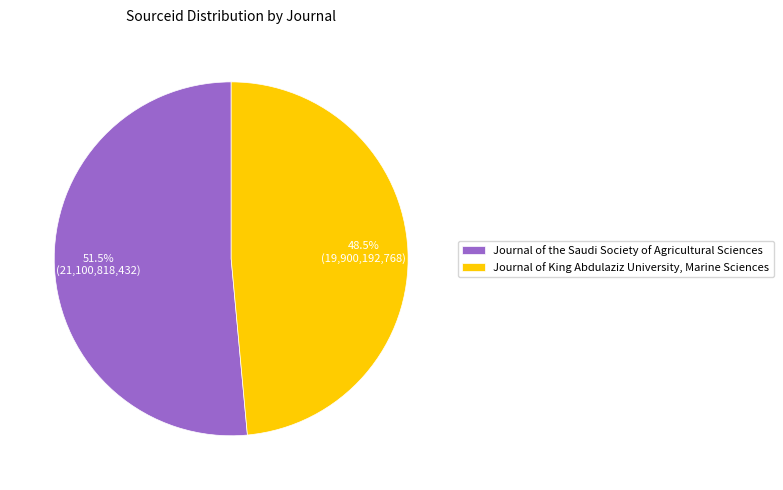

Is there a majority slice in this chart?

Yes